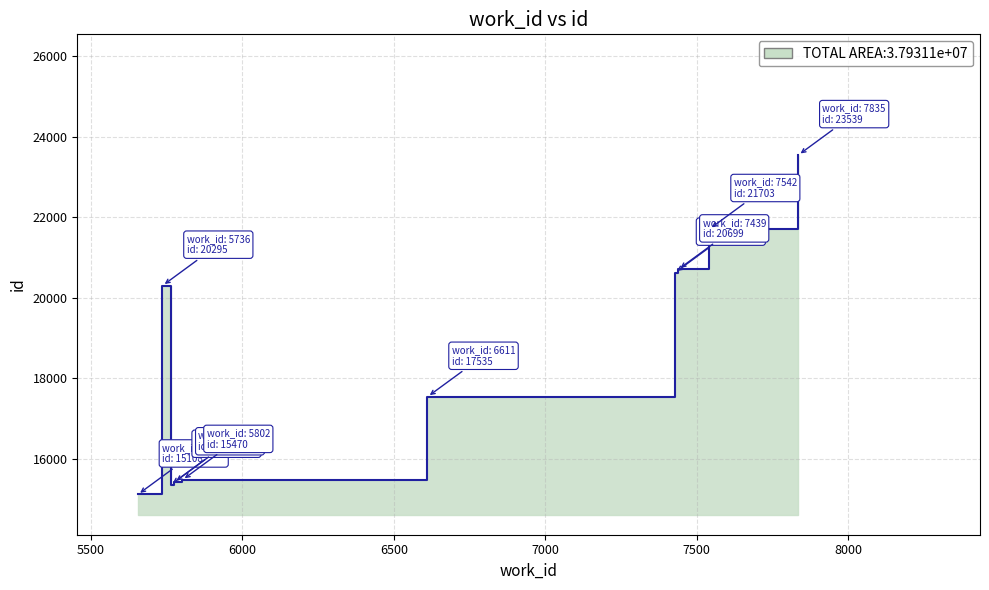

Approximately how many times larger is the value at 5736 compared to 5802?

1.3